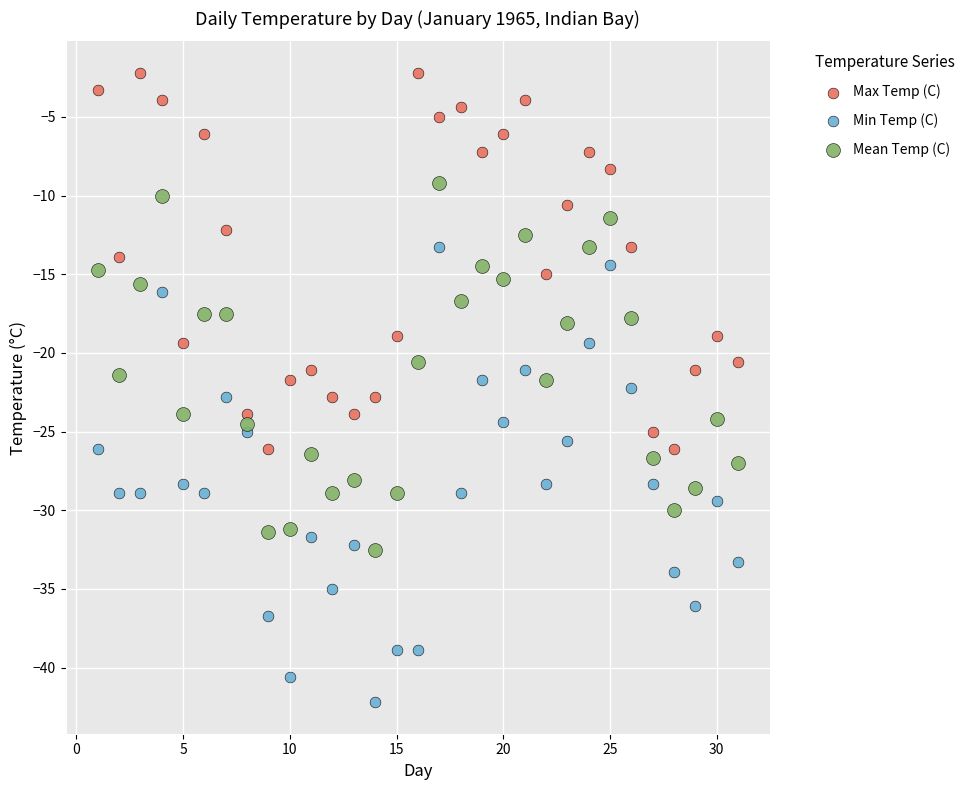

Across all data points, what is the range of Y values (max minus min)?

40.0